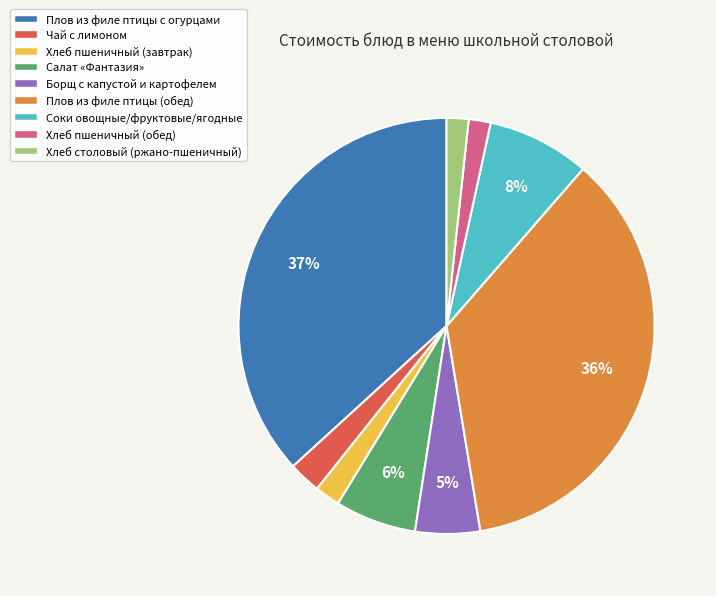

To the nearest percent, what is the difference between the Плов из филе птицы (обед) and Борщ с капустой и картофелем slice percentages?

31%